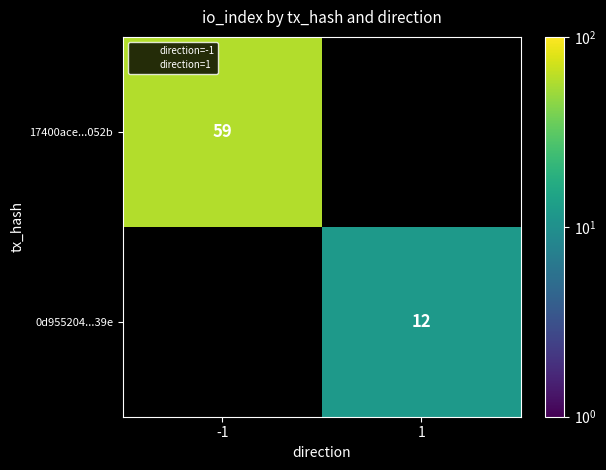

Rank the series by their maximum value, from highest to lowest.

17400ace...052b, 0d955204...39e